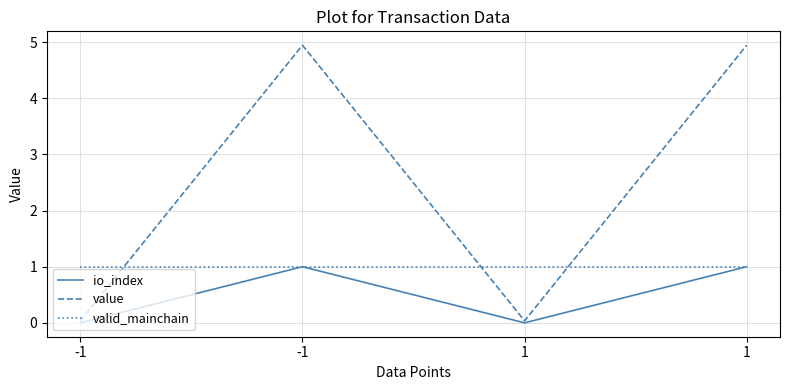

What is the difference between the maximum and minimum values in the io_index series?

1.0